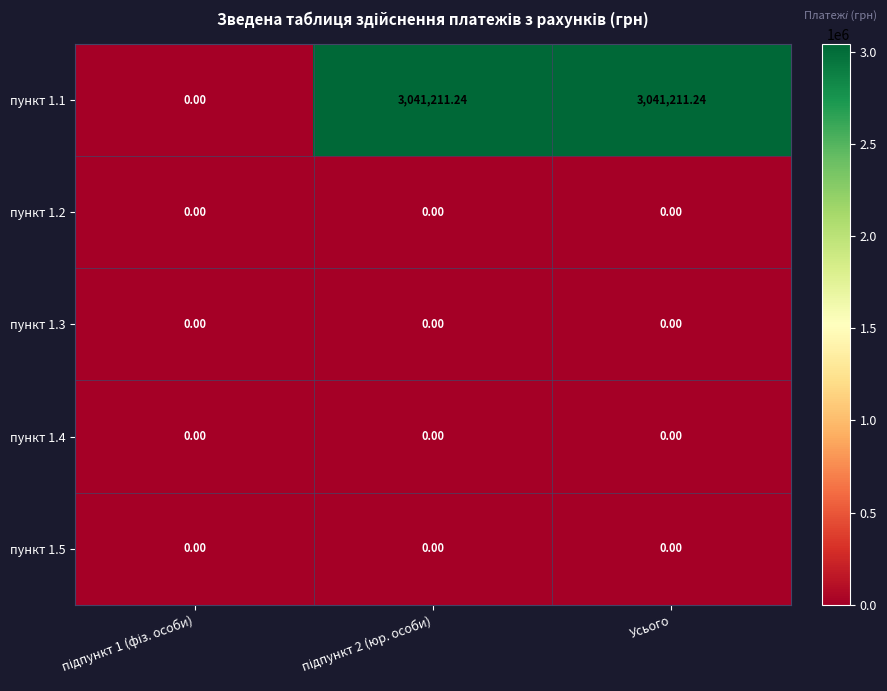

Is the value of пункт 1.1 at Усього greater than the value of пункт 1.4 at Усього?

Yes